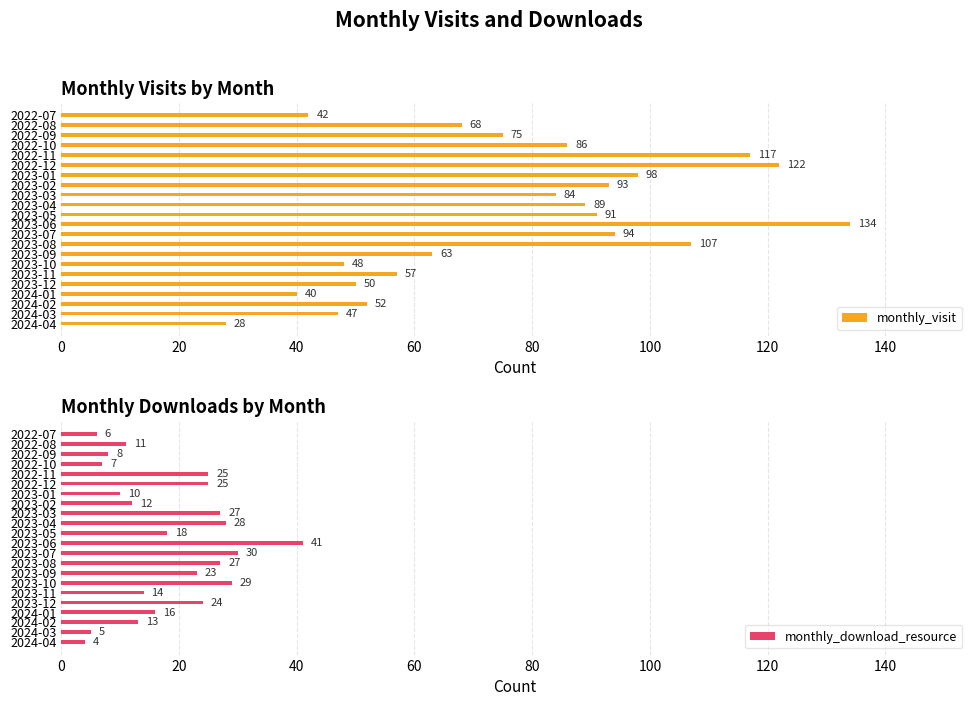

Reading right to left, what are all the values shown in this chart?

monthly_visit: 28	47	52	40	50	57	48	63	107	94	134	91	89	84	93	98	122	117	86	75	68	42
monthly_download_resource: 4	5	13	16	24	14	29	23	27	30	41	18	28	27	12	10	25	25	7	8	11	6